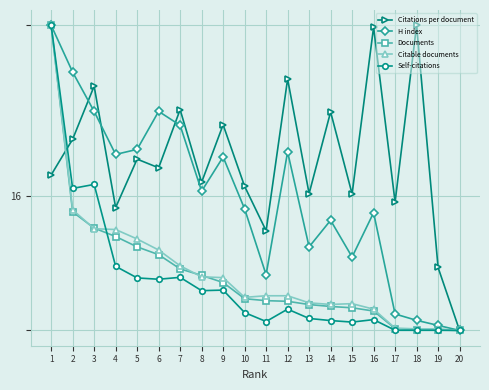

What is the value of the Citations per document point at the 5th from the left?

29.8